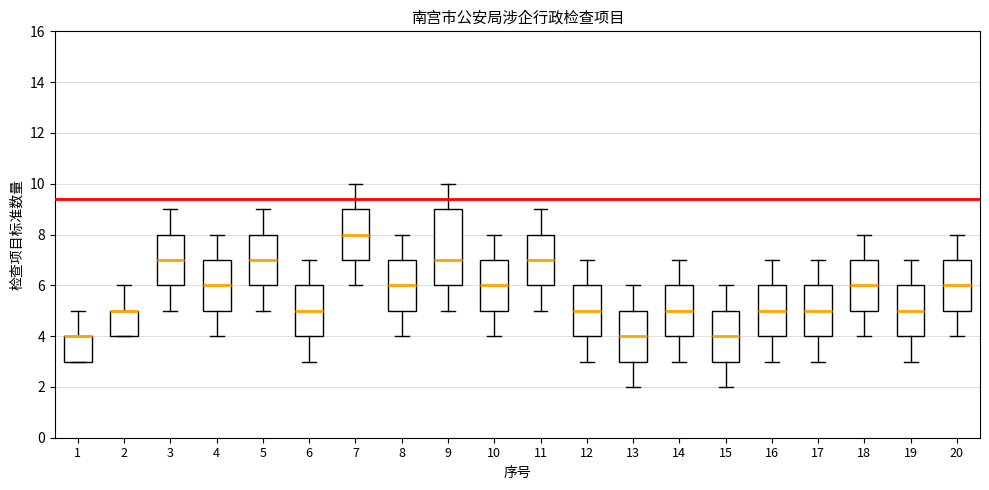

Where is the lower edge of the box at x = 6 on the y-axis? The values are not printed on the chart, so give them approximately, as read against the axis.

4